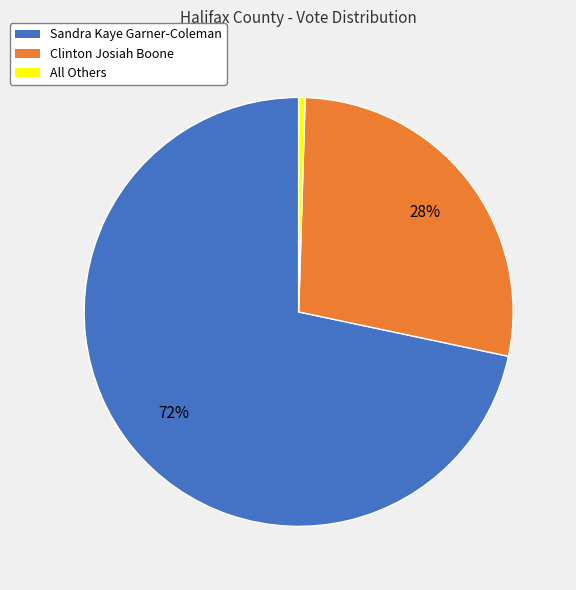

Is it true that Clinton Josiah Boone is 28% of the pie?

True